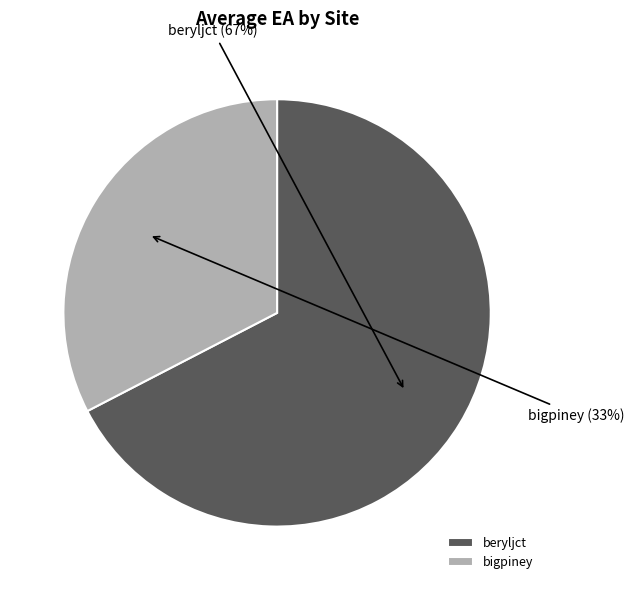

Does bigpiney account for over 50% of the chart?

No